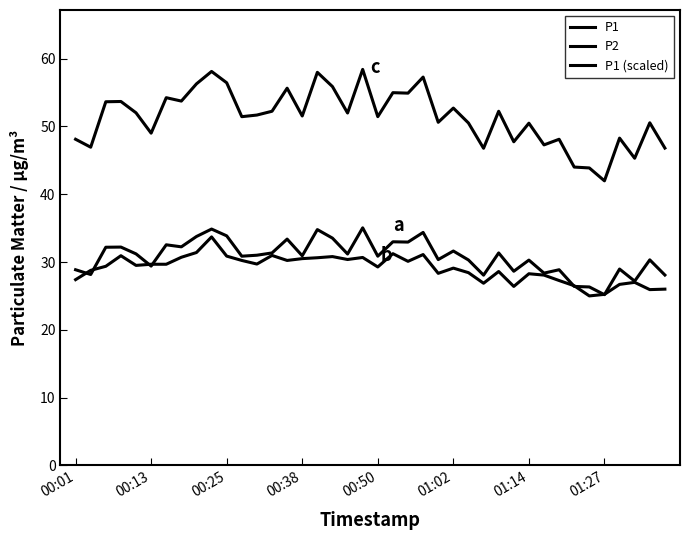

How many intersections are there between P2 and P1 (scaled)?

8